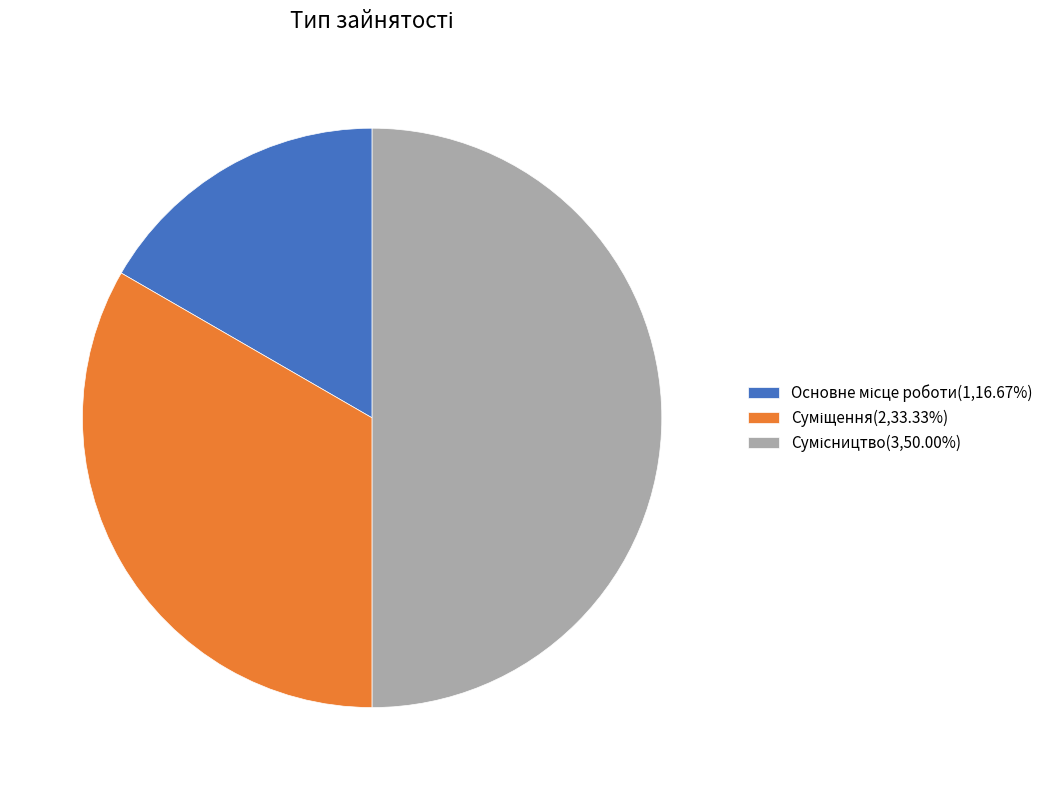

To the nearest percent, what portion does Суміщення represent?

33%